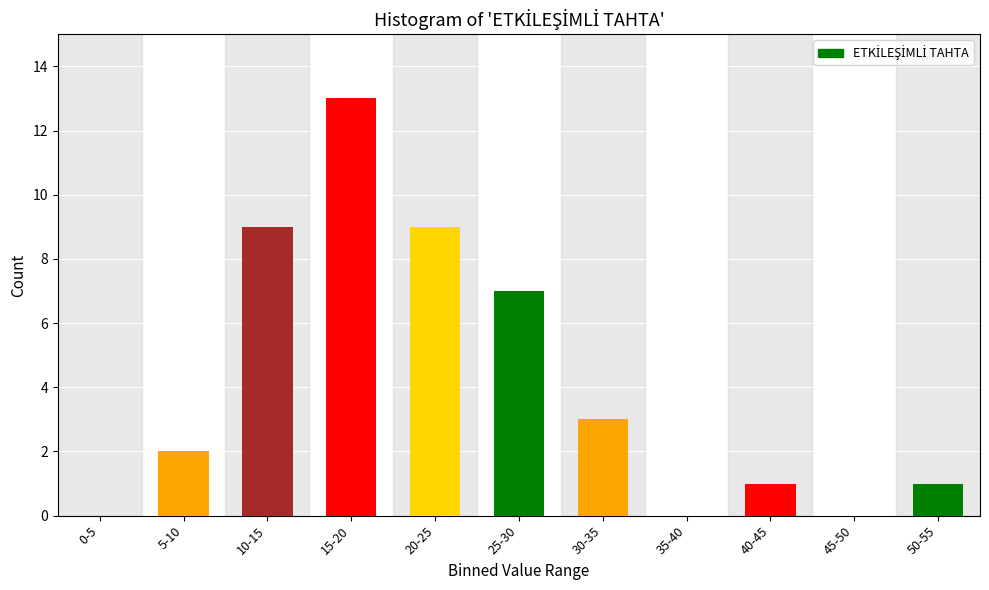

Reading left to right, transcribe all the data shown in this chart.

0-5=0	5-10=2	10-15=9	15-20=13	20-25=9	25-30=7	30-35=3	35-40=0	40-45=1	45-50=0	50-55=1